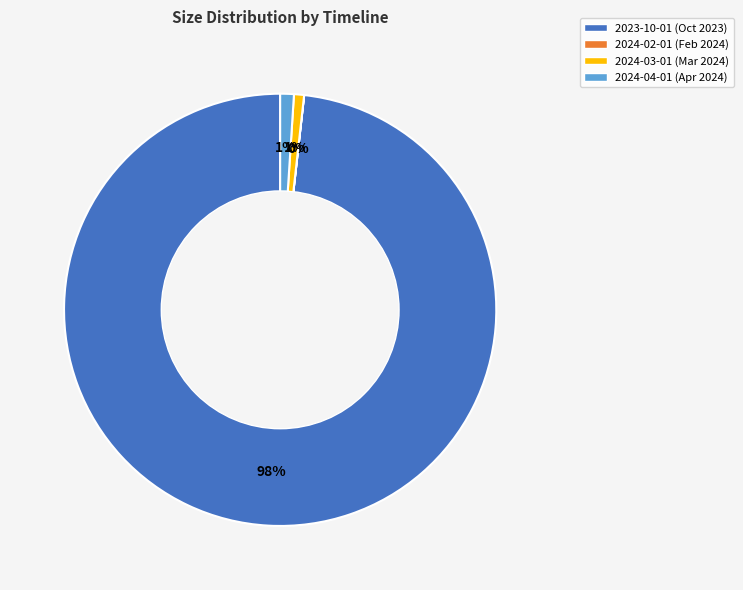

Is 2024-03-01 the majority of the pie?

No